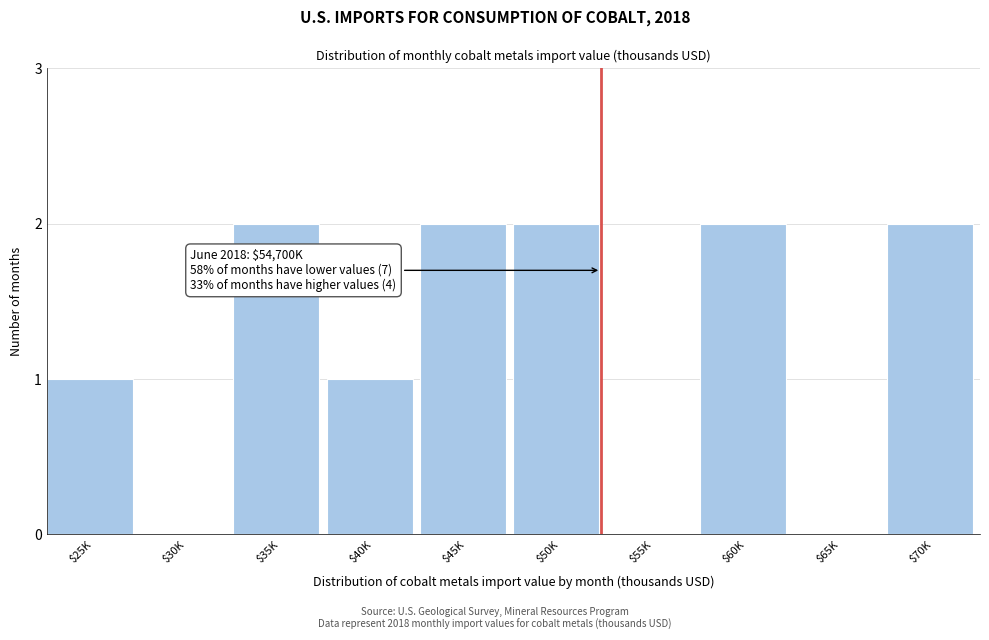

What is the sum of all values?

12